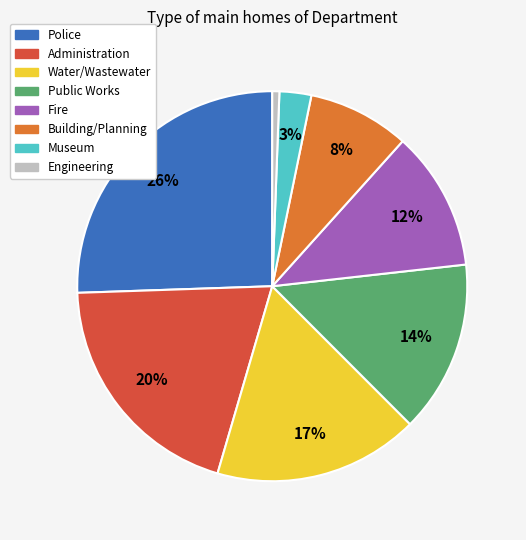

Is Administration the majority of the pie?

No